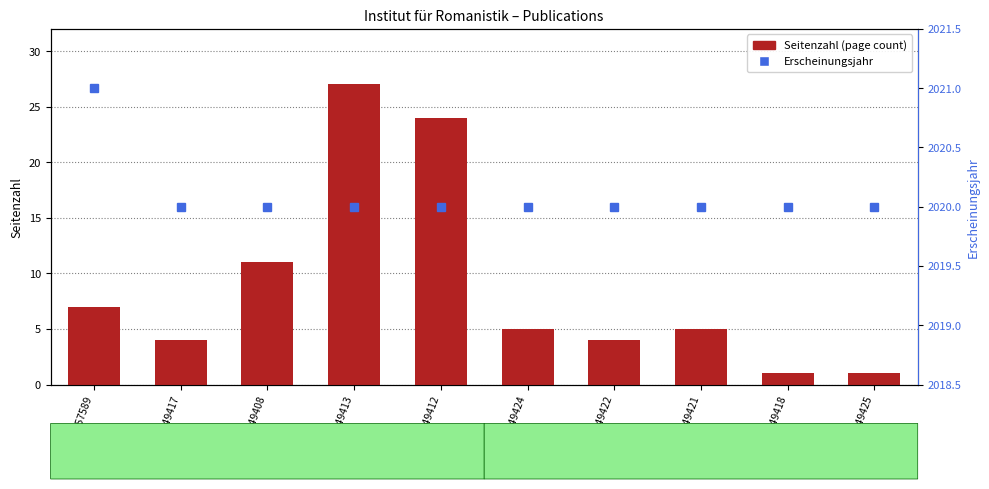

What is the sum of all Seitenzahl values?

89